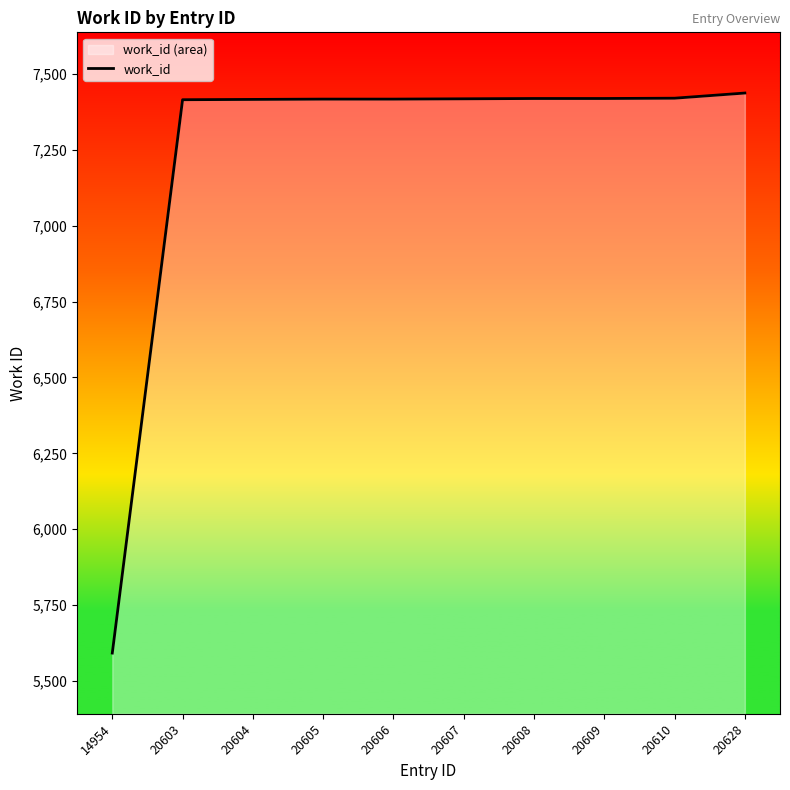

What is the approximate value at 20605, to the nearest 50?

7400